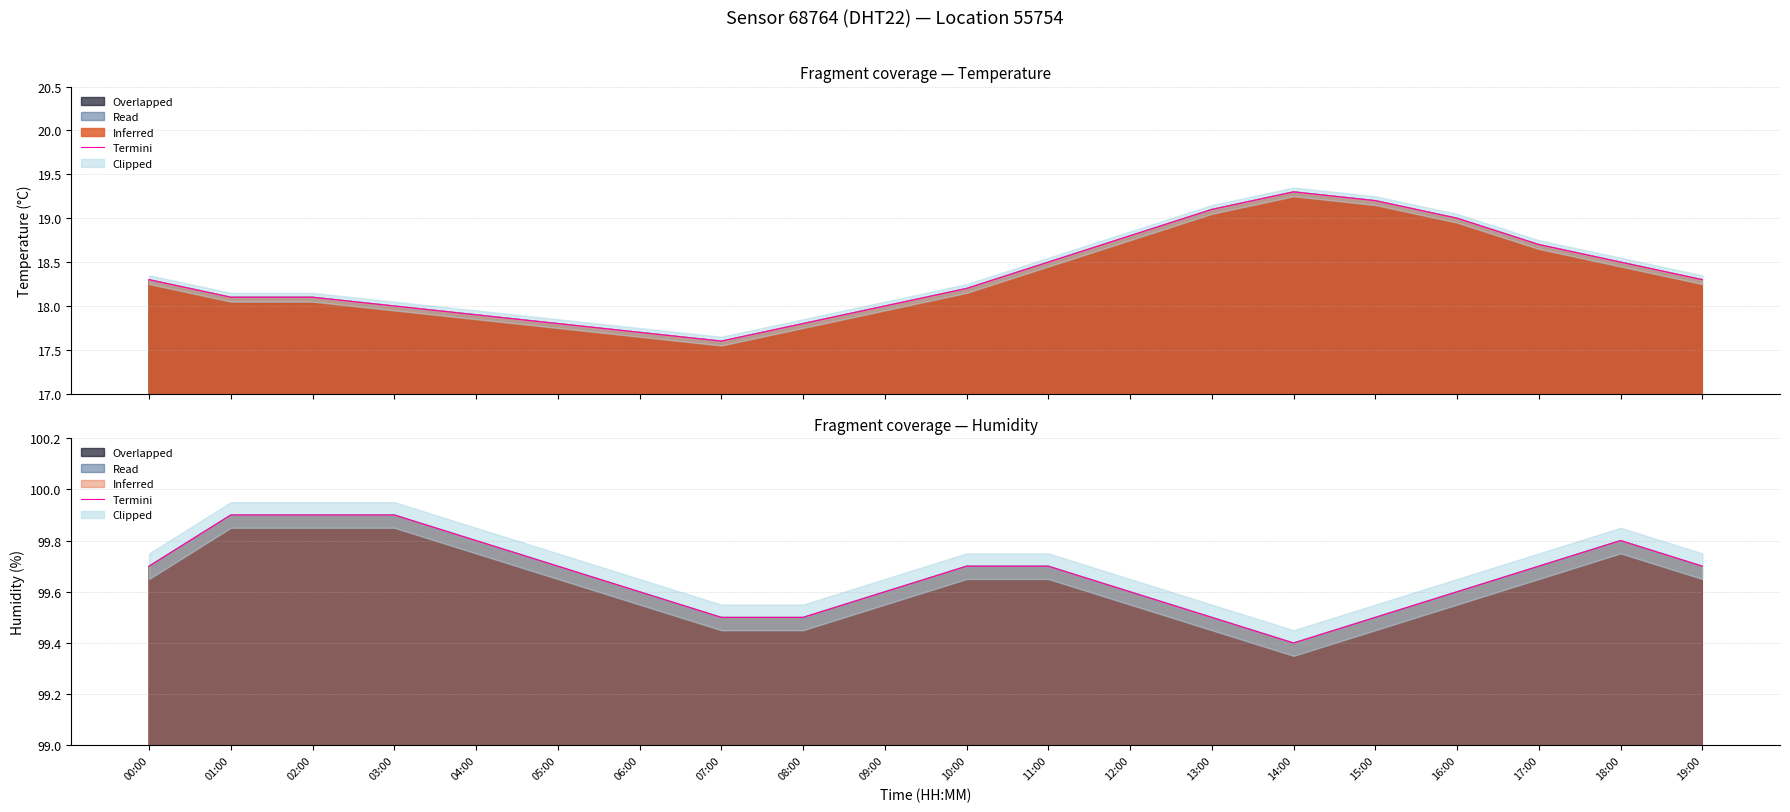

Rank the categories by value from lowest to highest.

14:00, 07:00, 08:00, 13:00, 15:00, 06:00, 09:00, 12:00, 16:00, 00:00, 05:00, 10:00, 11:00, 17:00, 19:00, 04:00, 18:00, 01:00, 02:00, 03:00